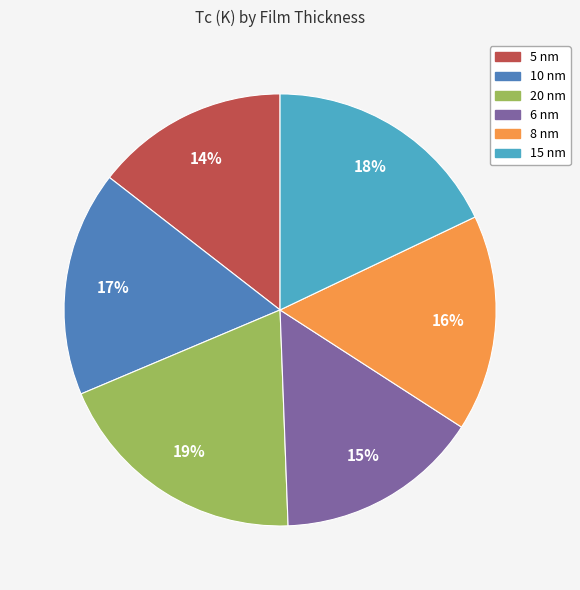

Approximately how many times larger is the value at 6 nm compared to 8 nm?

0.9